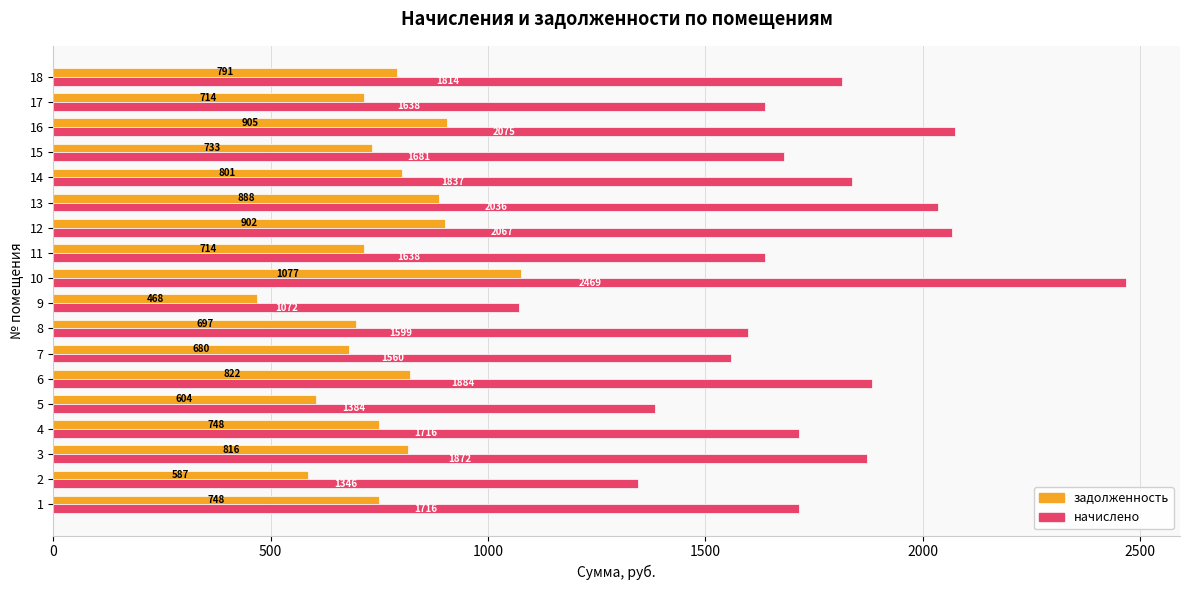

Which category has the highest value in the начислено series?

10